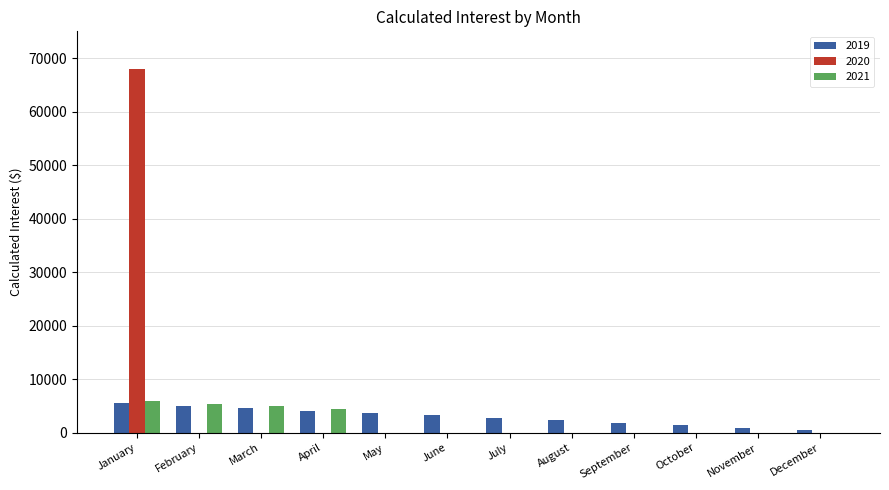

Which label corresponds to the largest value in the chart?

January